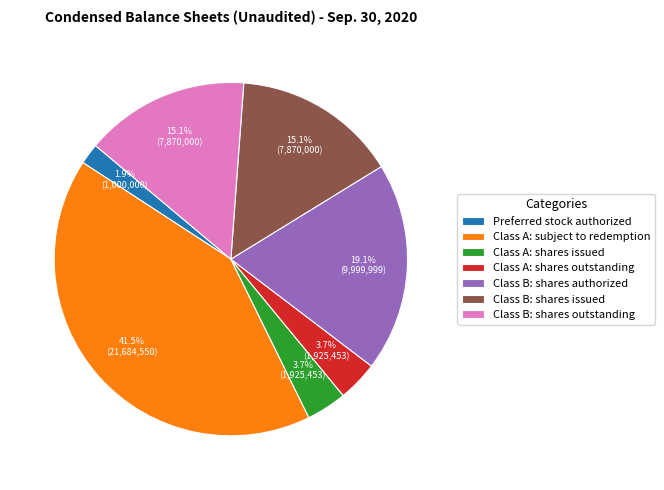

To the nearest percent, what is the difference between the Class A: shares outstanding and Preferred stock authorized slice percentages?

2%